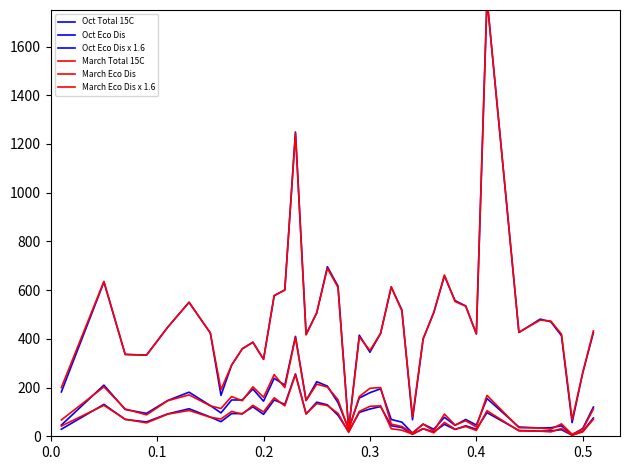

True or false: March Eco Dis x 1.6 has a value of 110 at 0.3.

False